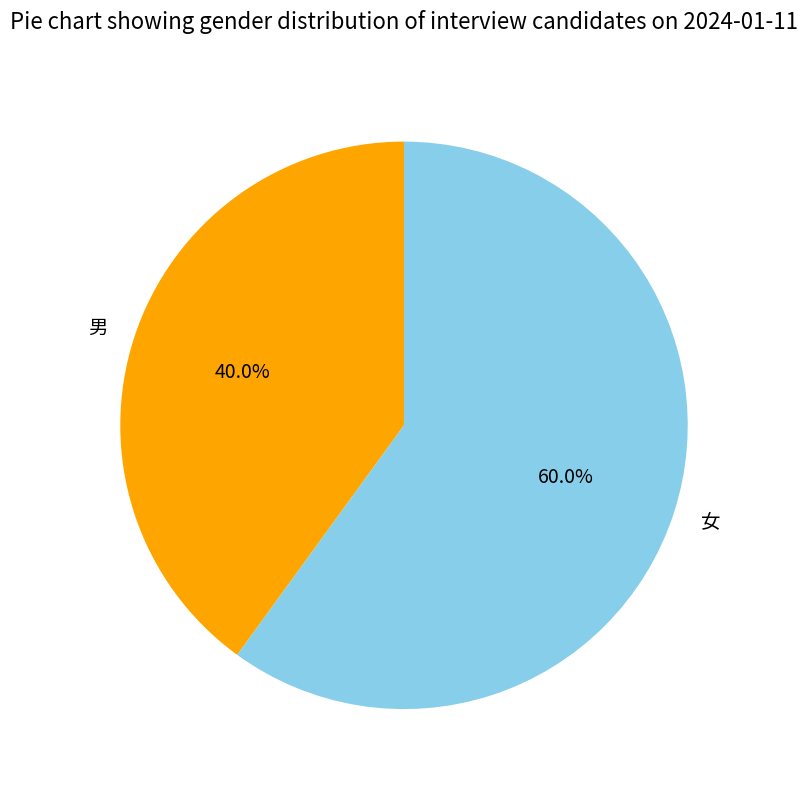

What is the ratio of the value at 女 to the value at 男?

1.5